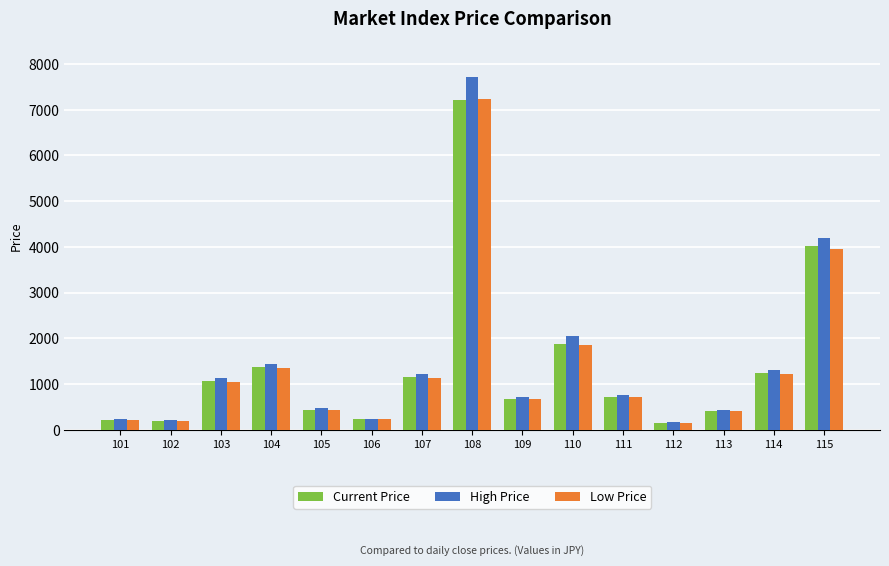

Which series has the largest range (max minus min)?

High Price